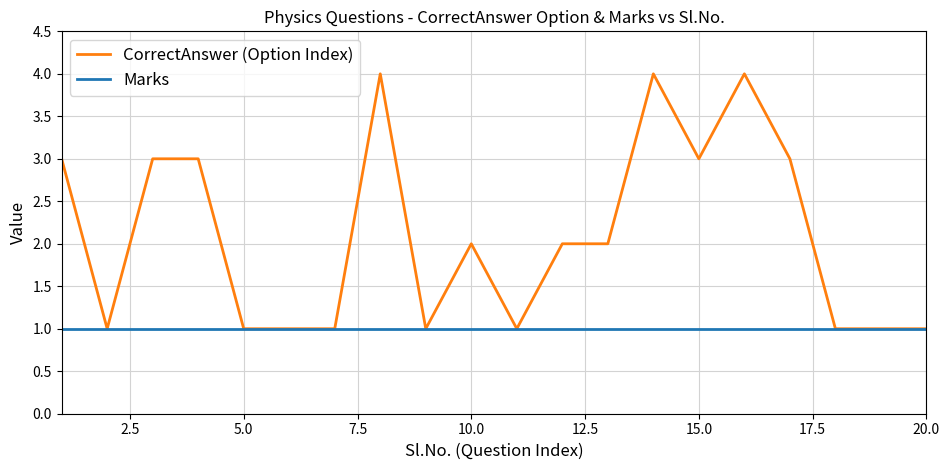

How many lines are shown in the chart?

2